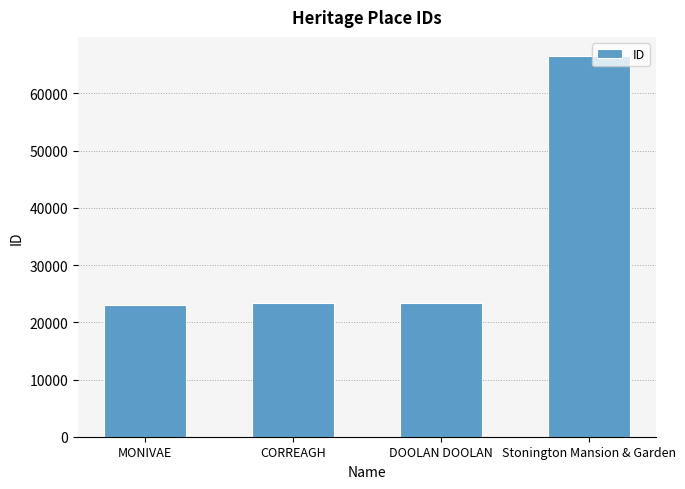

What is the smallest value displayed?

23059